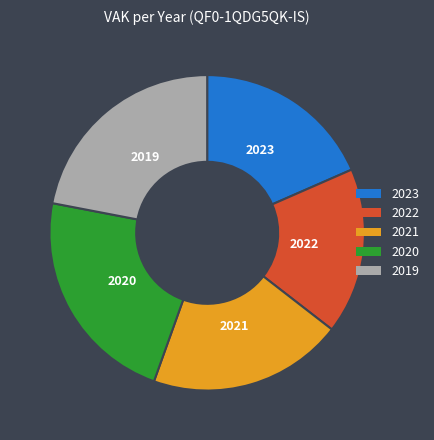

Is it true that 2023 is 18% of the pie?

True